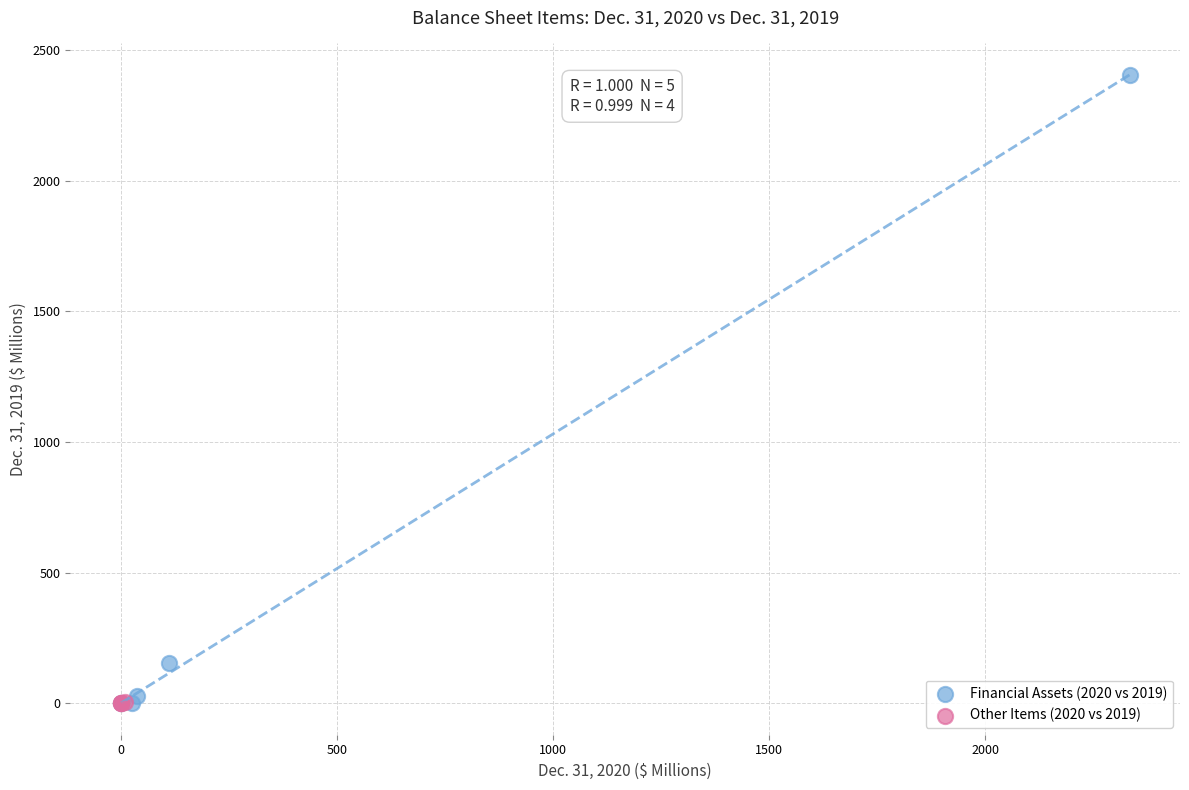

Which series reaches the maximum Y coordinate?

Financial Assets (2020 vs 2019)